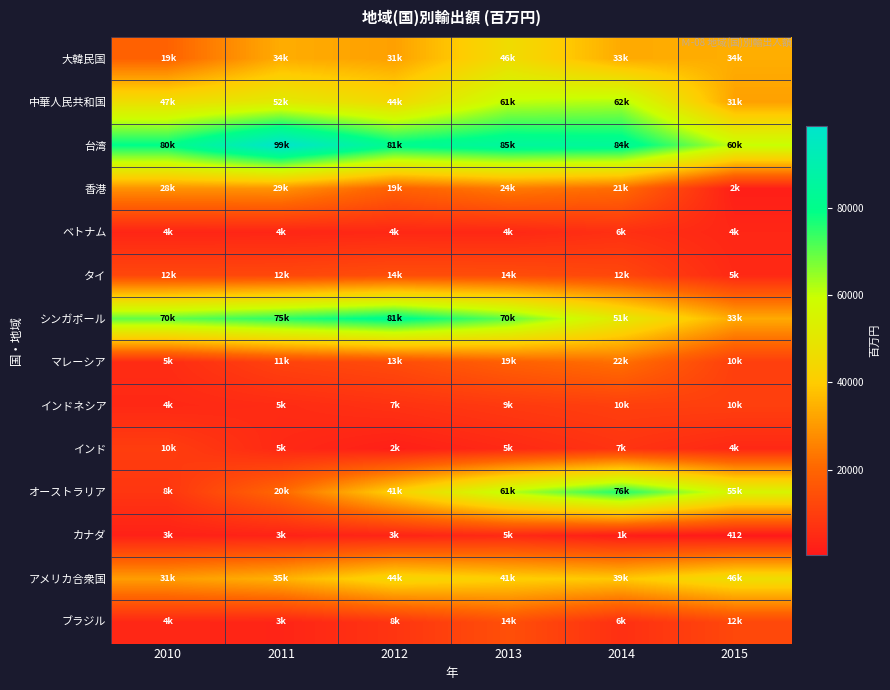

What is the approximate value of カナダ at 2010?

2566.9